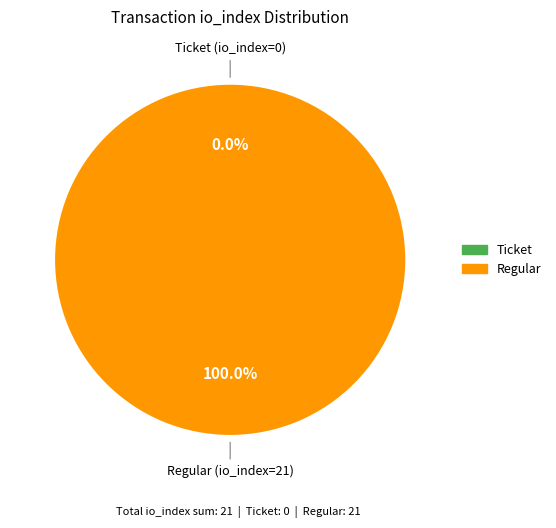

What is the smallest slice in the pie chart?

Ticket (io_index=0)